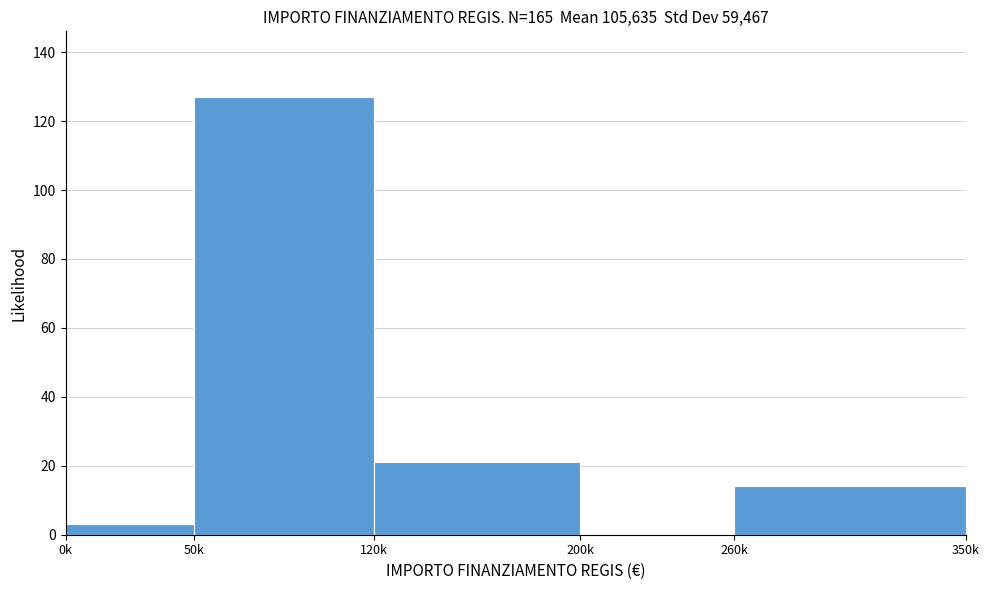

Reading right to left, transcribe all the data shown in this chart.

260k=14	200k=0	120k=21	50k=127	0k=3